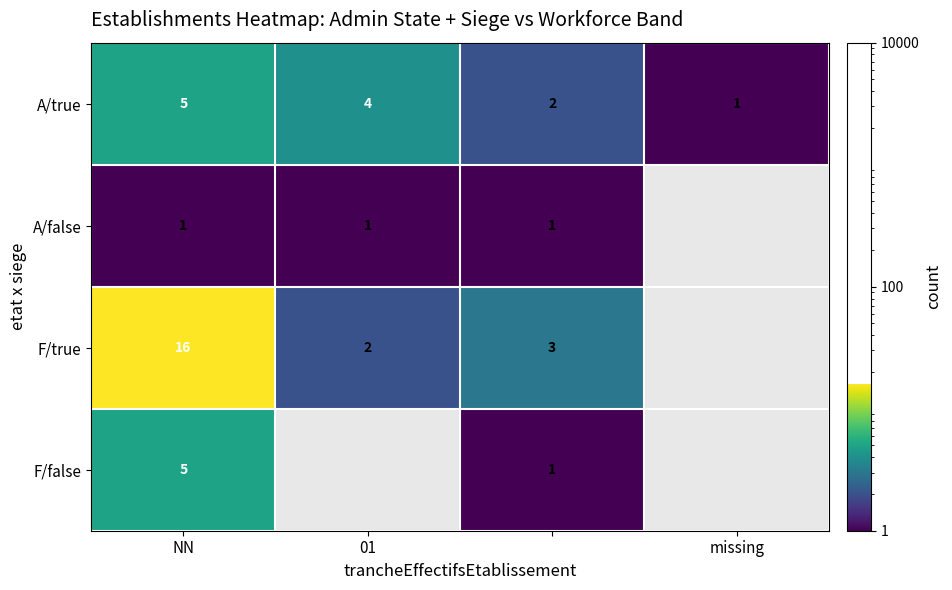

How many A/true values are between 2 and 5?

3